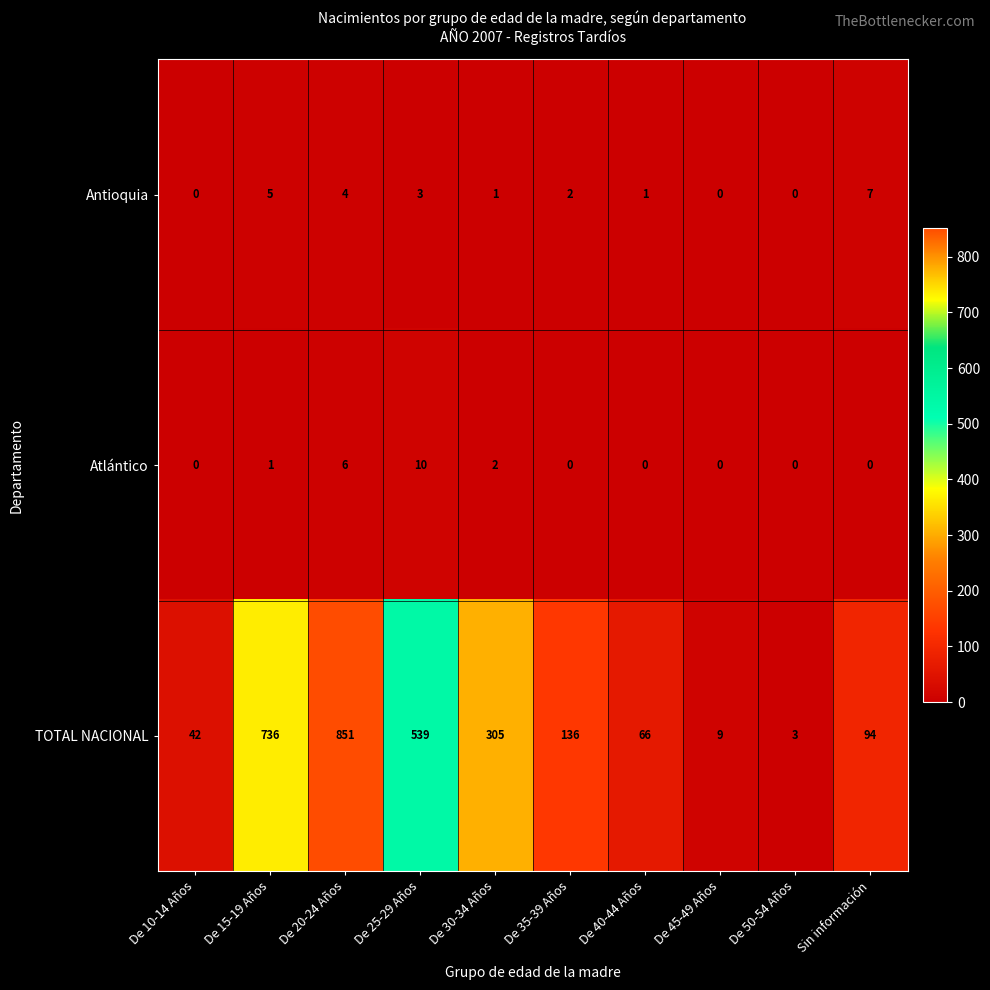

What is the difference between the maximum and second lowest values in the Antioquia series?

7